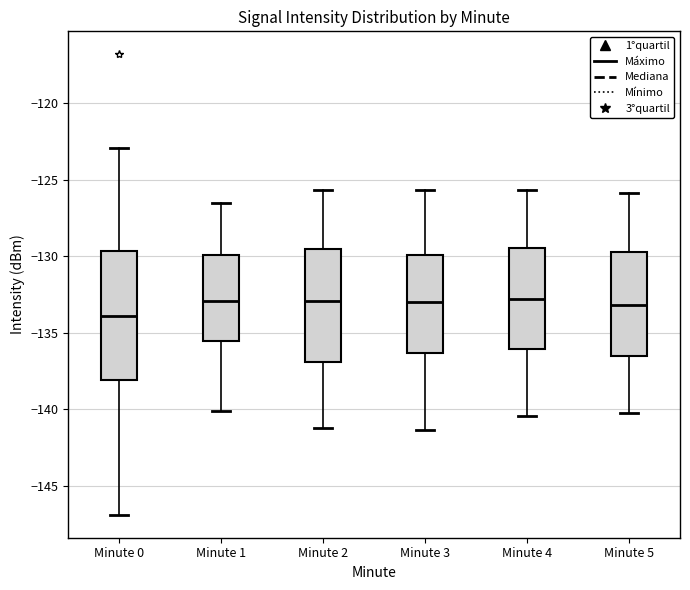

Which box is the tallest, from its lower edge to its upper edge?

Minute 0